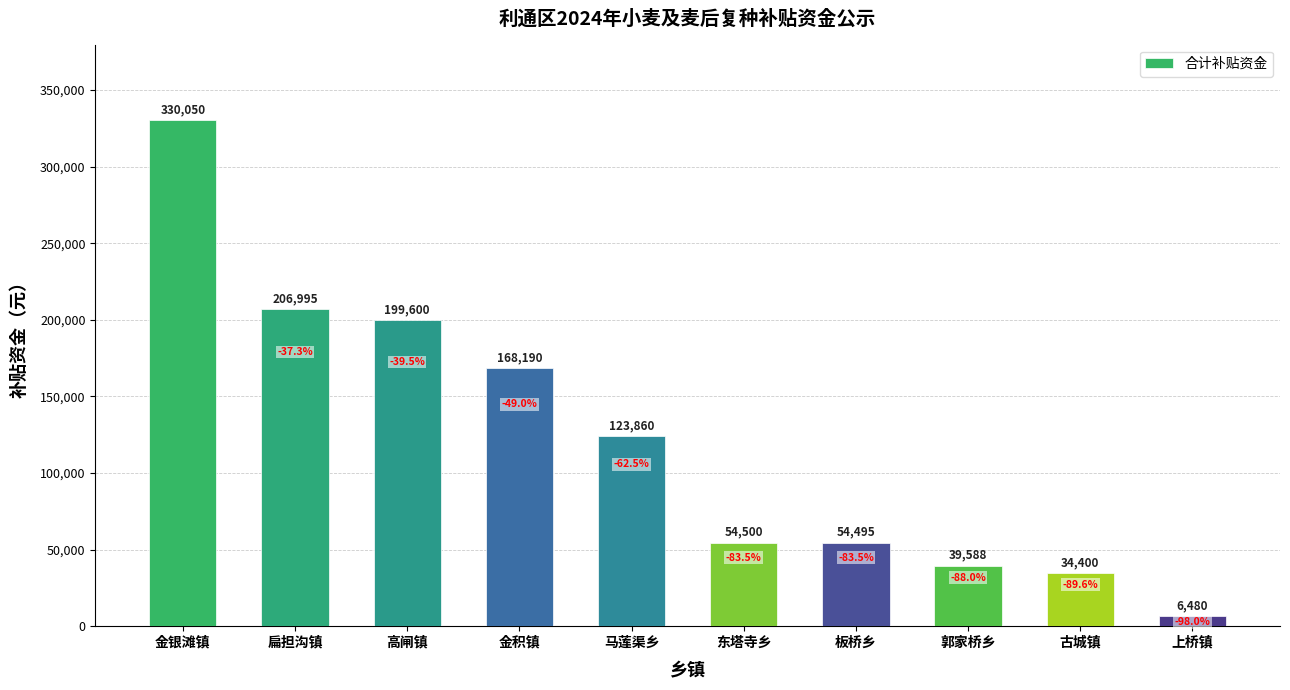

At which category does the chart reach its peak across all series?

金银滩镇